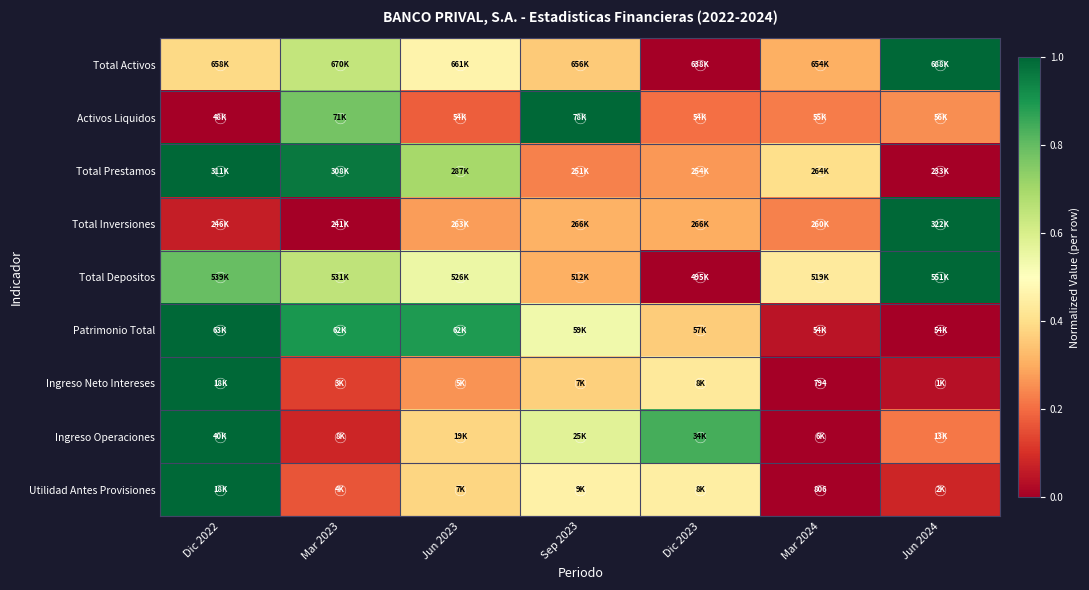

Is the value of Total Depositos at Dic 2022 greater than the value of Total Prestamos at Sep 2023?

Yes